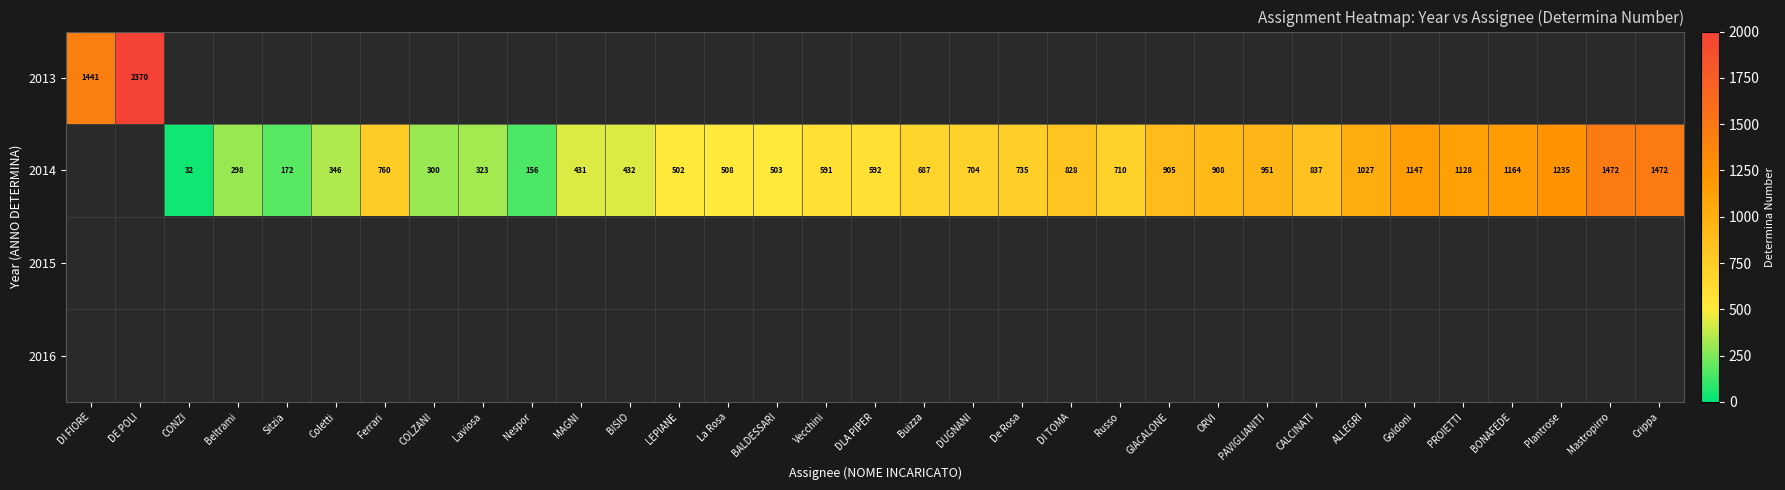

Between Nespor and Buizza, which is larger?

Buizza